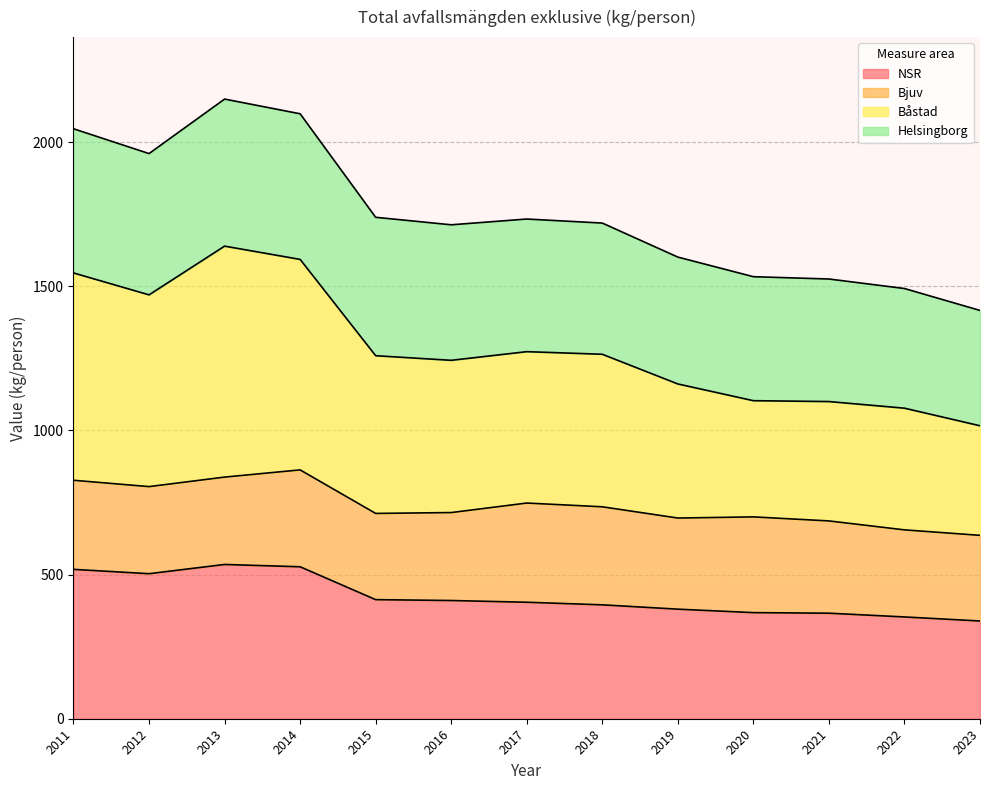

What is the difference between the NSR values at 2017 and 2022?

51